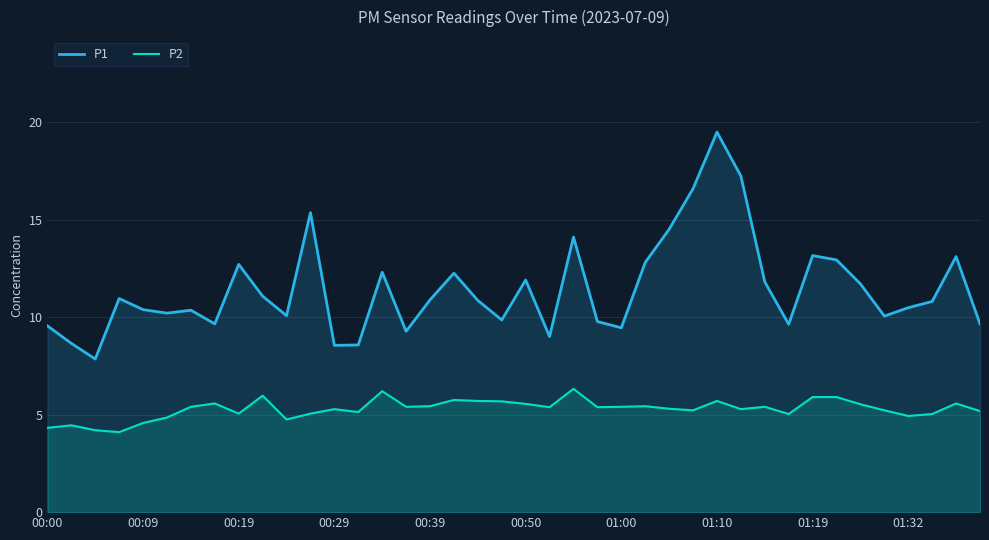

Between 11 and 14, which series saw the biggest shift?

P1